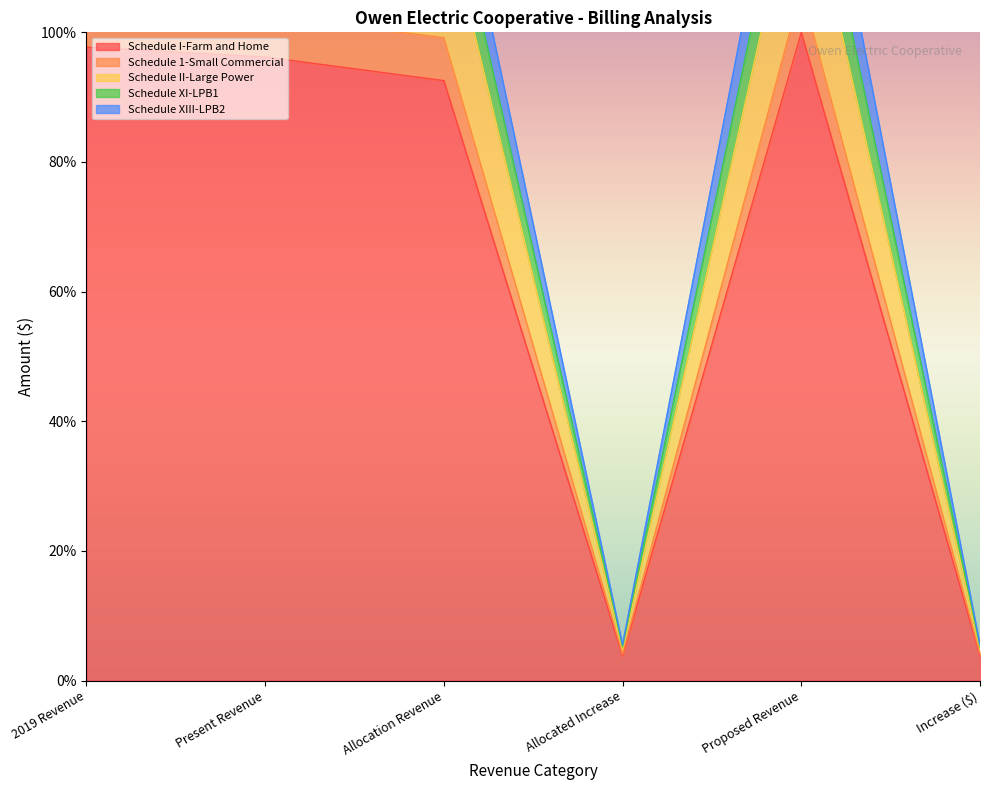

The Schedule XI-LPB1 series shows 142.4 at Present Revenue. True or false?

True